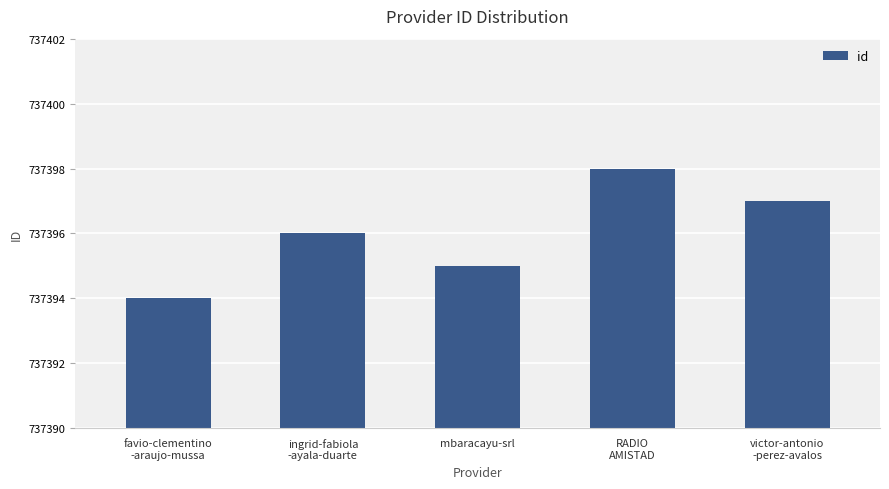

Where is the data nearest to the value 737396?

ingrid-fabiola
-ayala-duarte